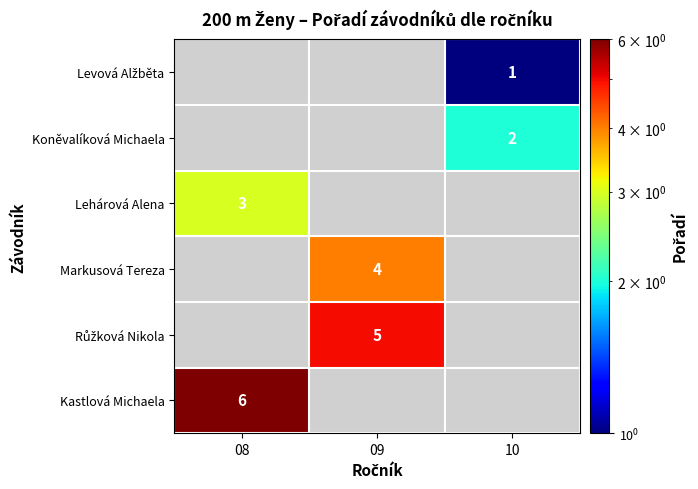

The value of Lehárová Alena at 08 is 3. True or false?

True